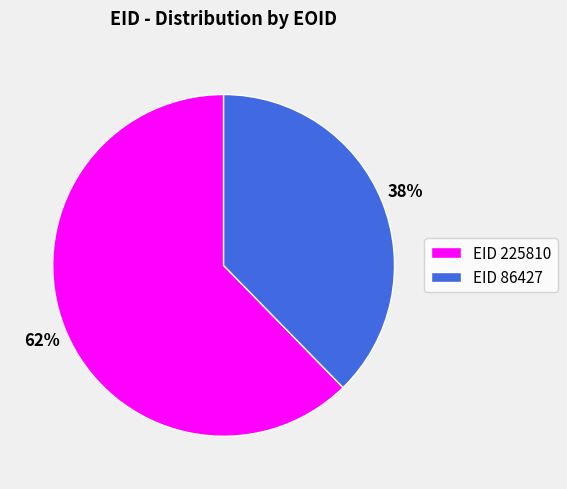

To the nearest percent, what is the average slice percentage?

50%